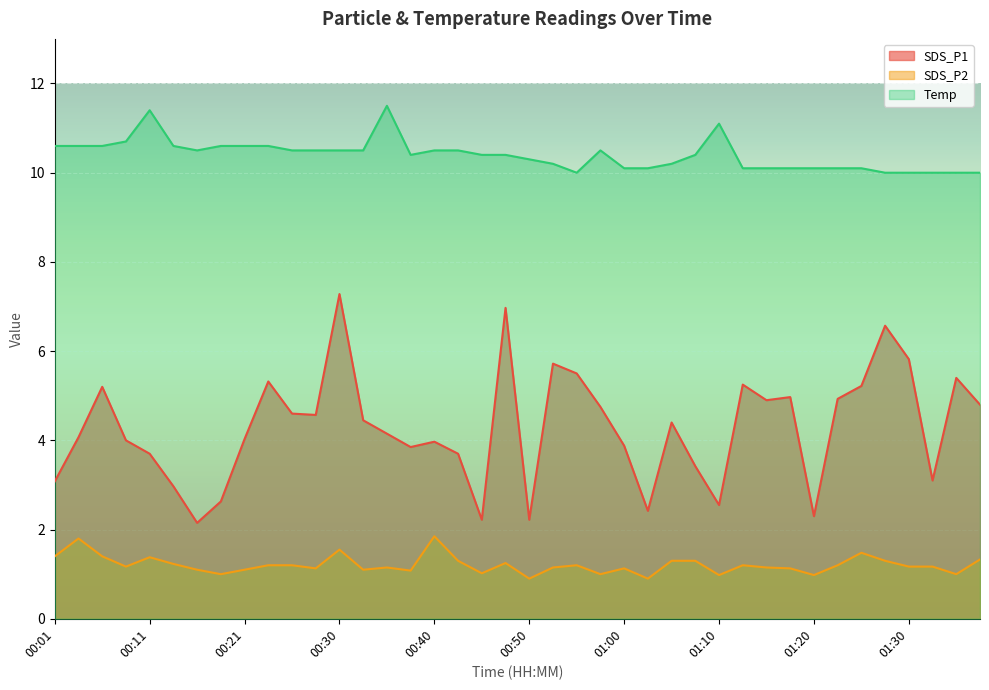

Which category has the highest value in the SDS_P1 series?

00:30